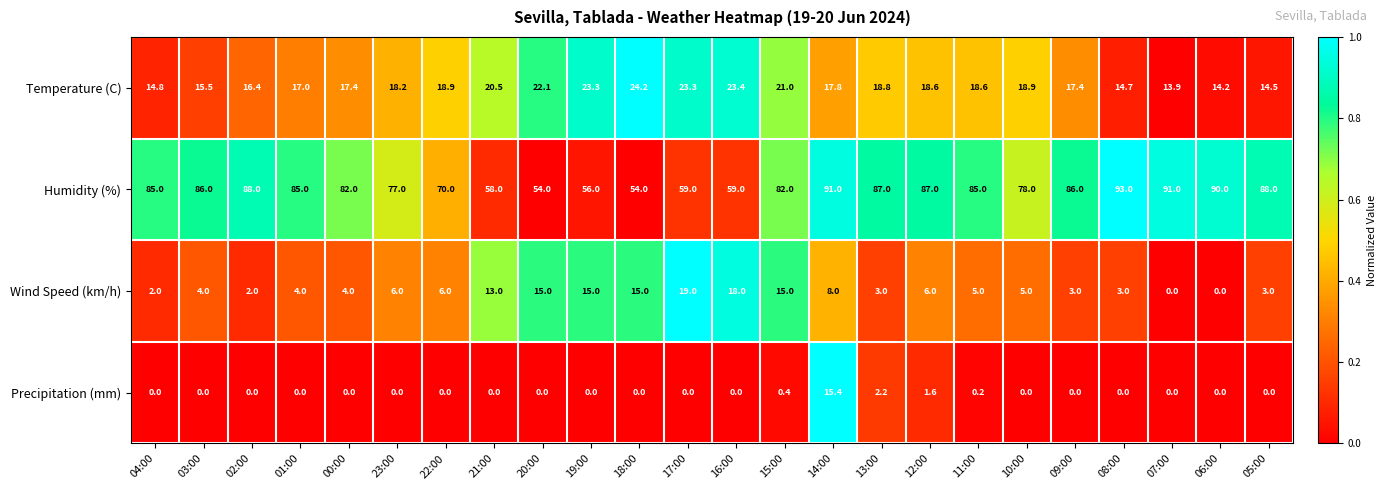

List the series in order of their peak value, lowest first.

Precipitation (mm), Wind Speed (km/h), Temperature (C), Humidity (%)